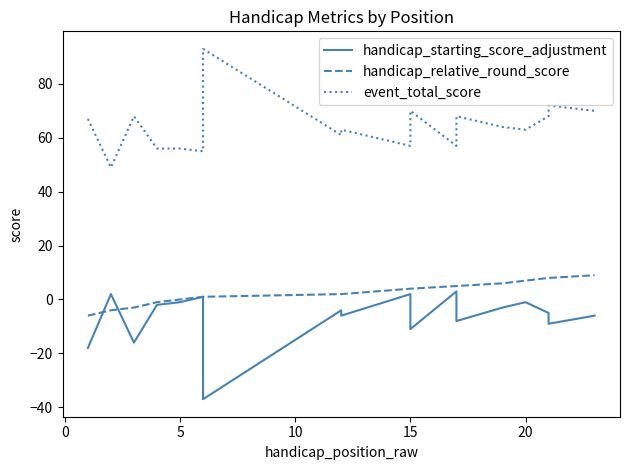

How many distinct data groups are displayed?

3